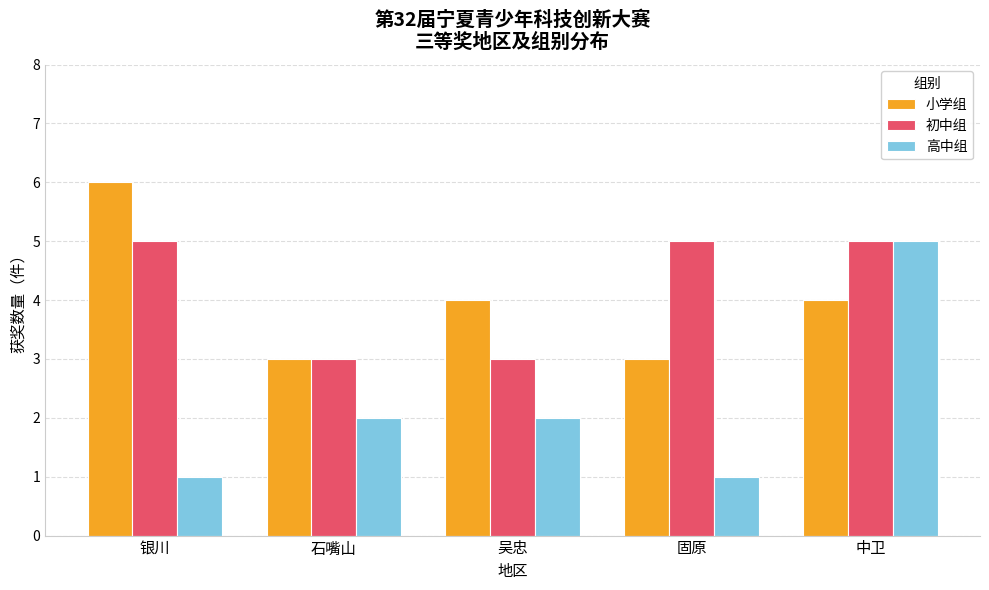

Does the chart contain any negative values?

No